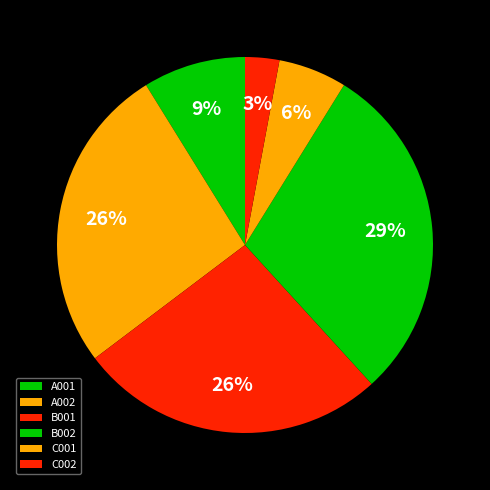

Which slice is the smallest?

C002